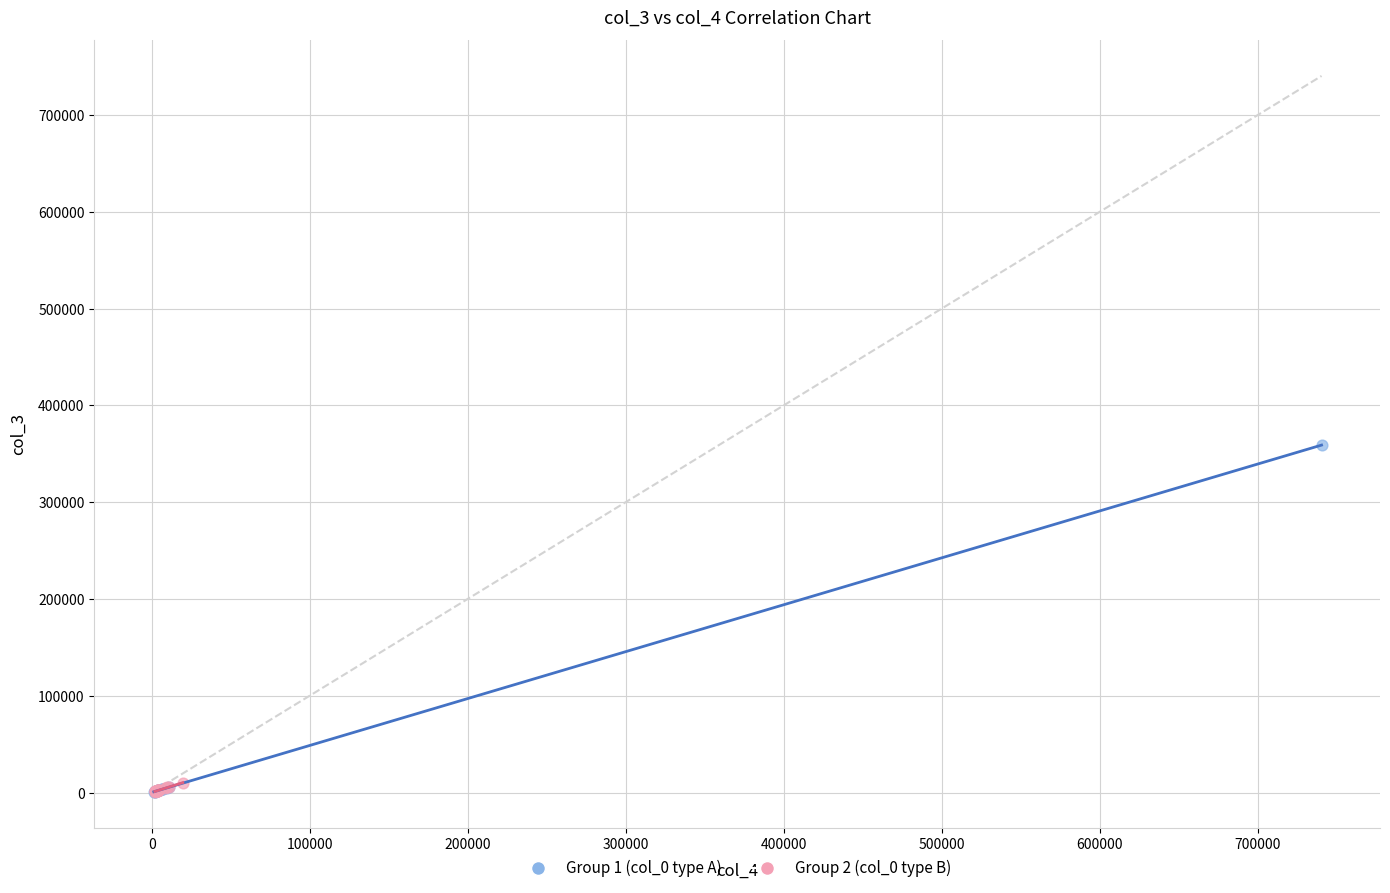

Which series has the largest Y range (max minus min)?

Group 1 (col_0 type A)